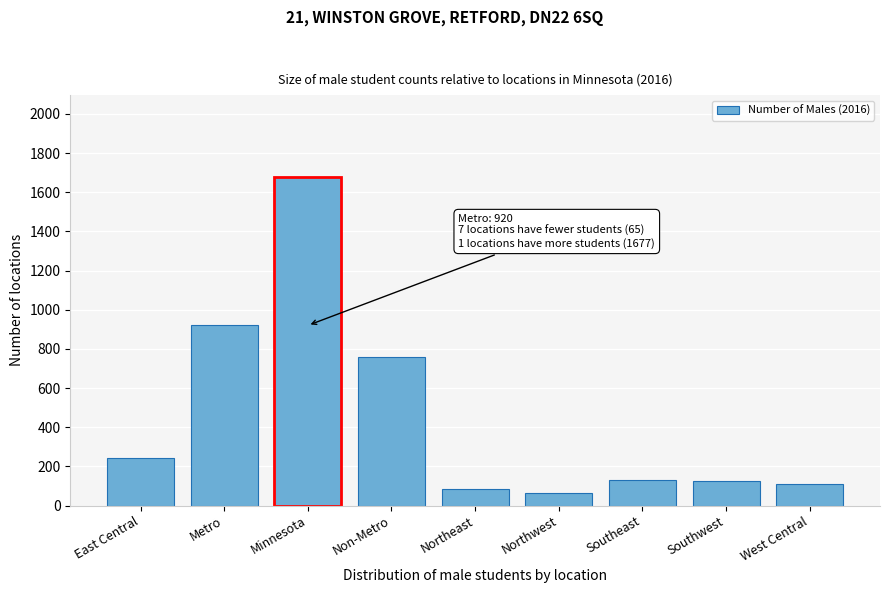

Which has a higher value, Minnesota or East Central?

Minnesota